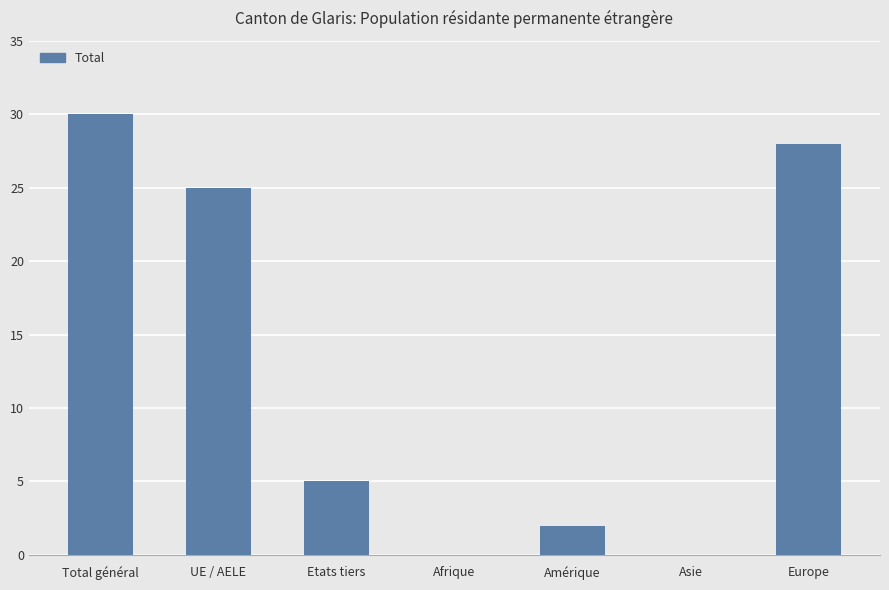

What is the greatest value displayed?

30